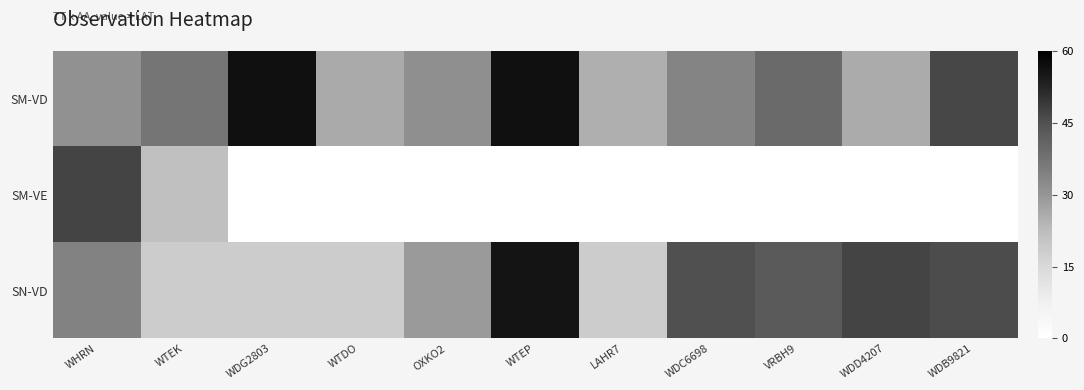

Rank the series at WTEP from highest to lowest value.

SM-VD, SN-VD, SM-VE